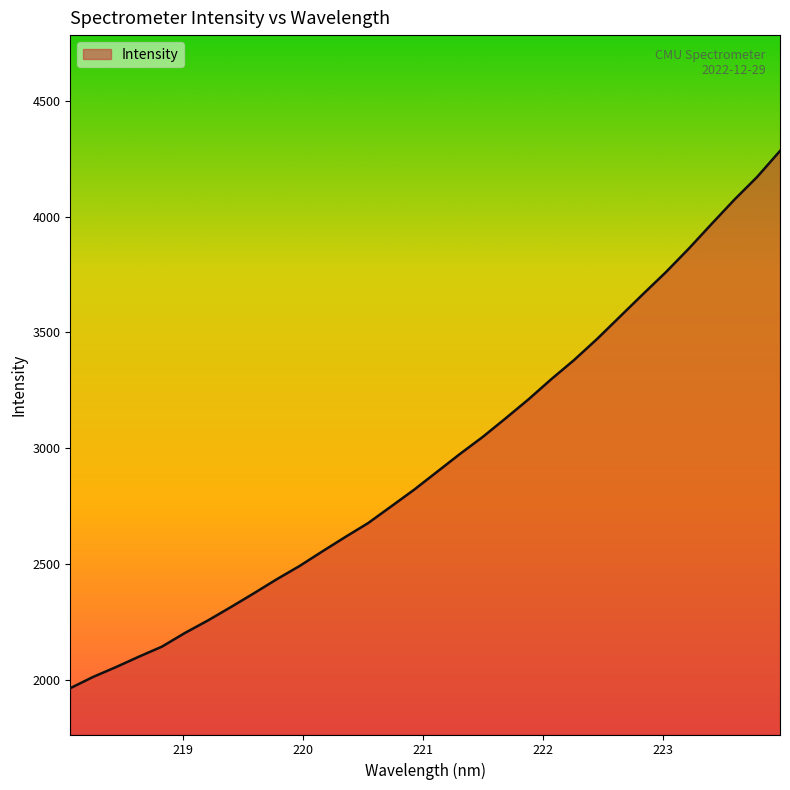

What is the smallest value displayed?

1964.3